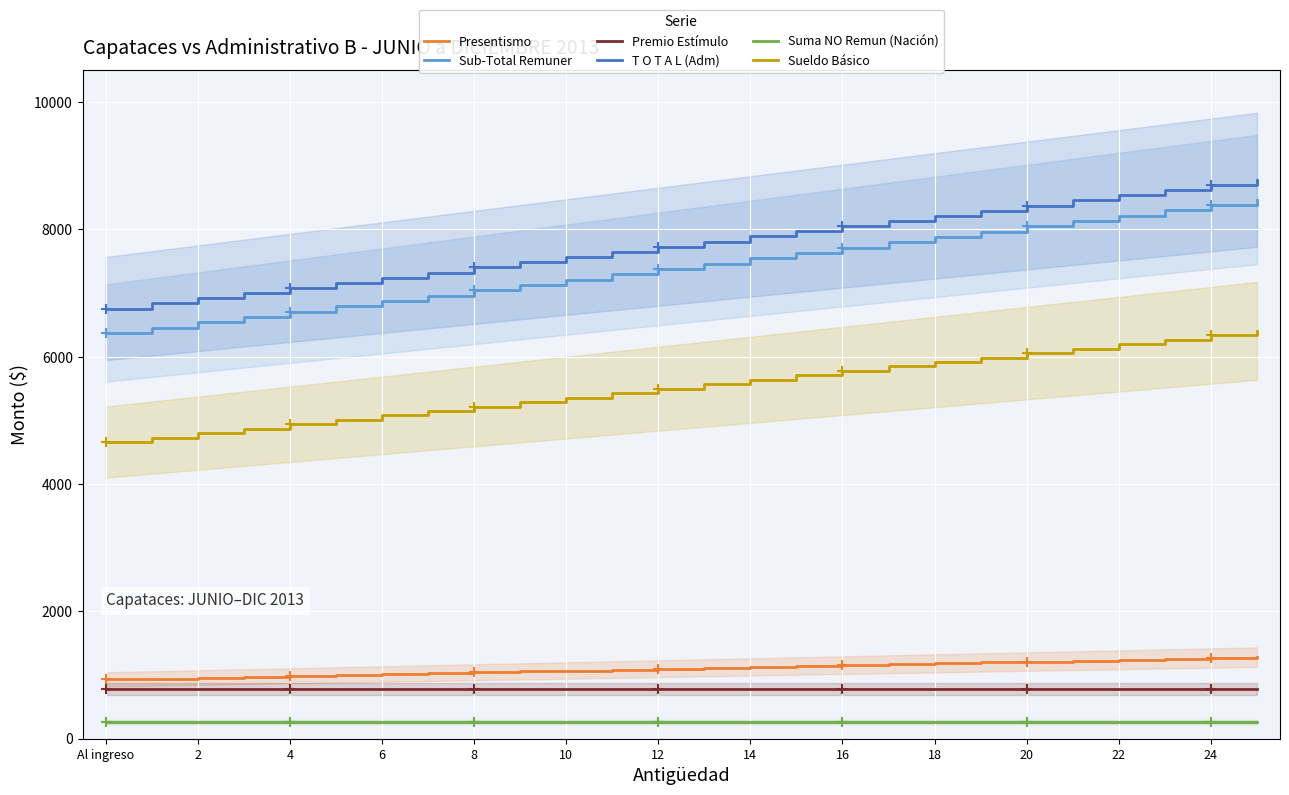

Where does the Sub-Total Remuner series first go above 7463?

13